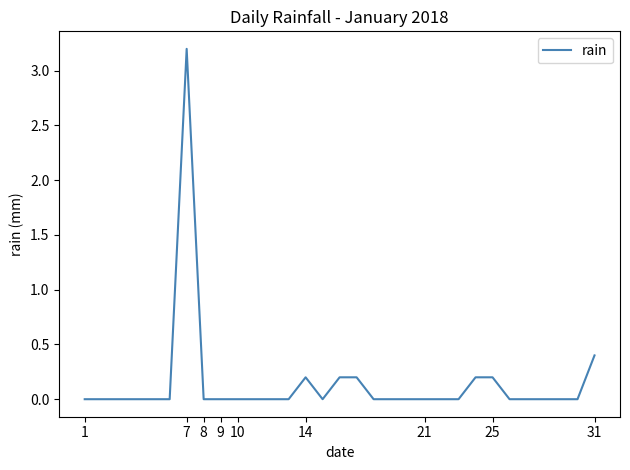

What is the greatest value displayed?

3.2